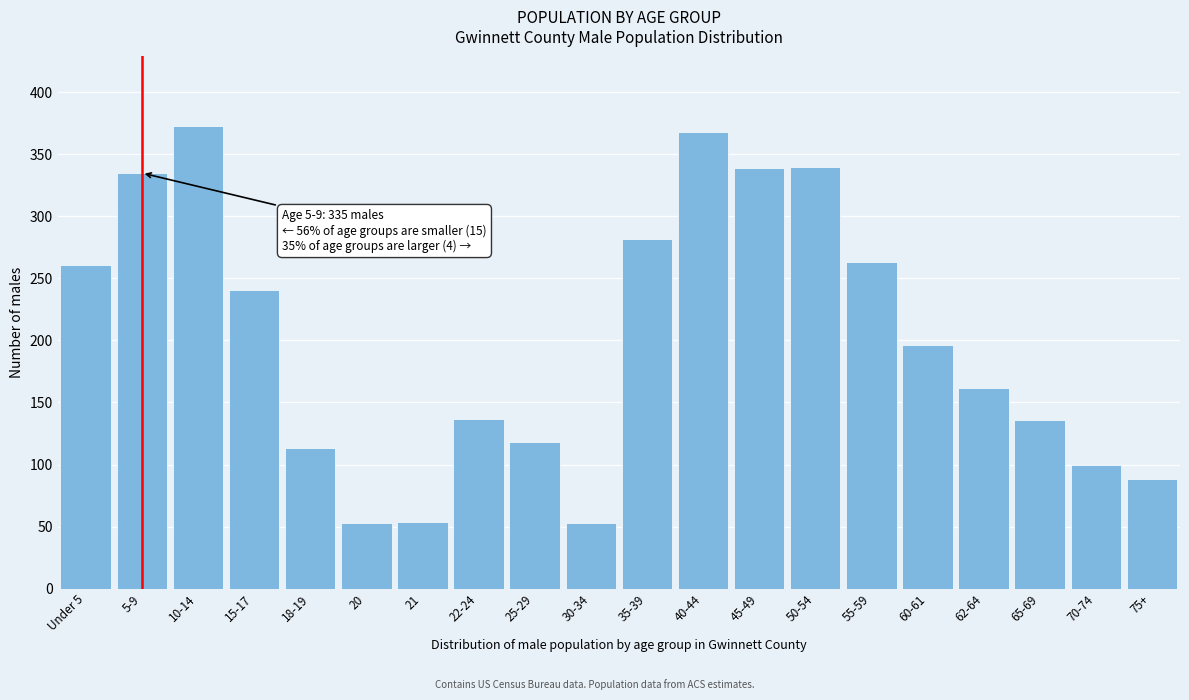

What is the greatest value displayed?

373